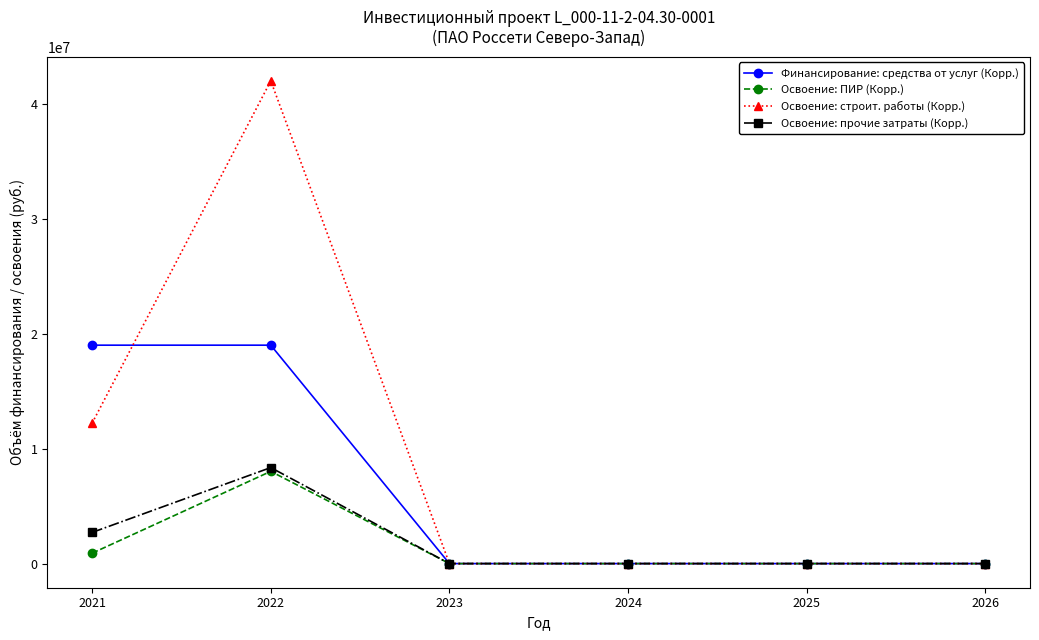

What is the highest value of the Освоение: ПИР (Корр.) series?

8021636